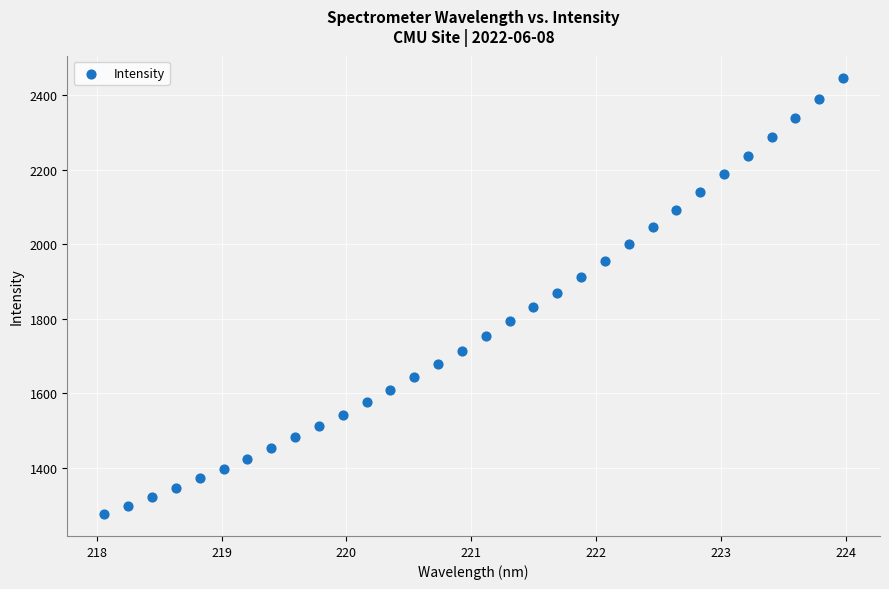

What is the range of X values (max minus min)?

5.9